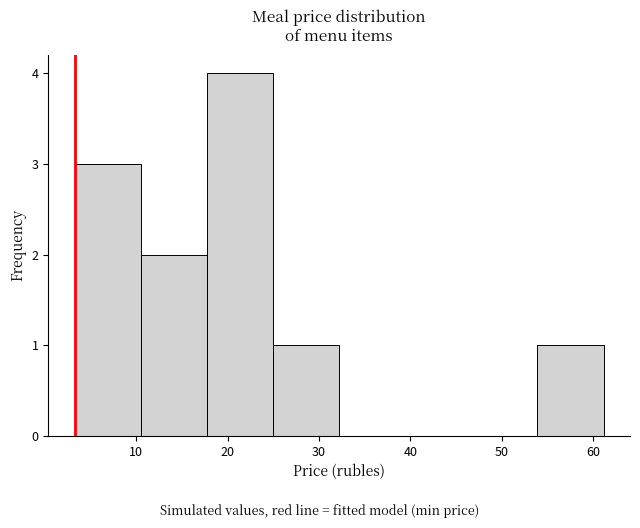

What is the height of the bar covering 3 to 10 on the x-axis? Neither the bar edges nor the heights are printed on the chart, so give them approximately, as read against the axes.

3